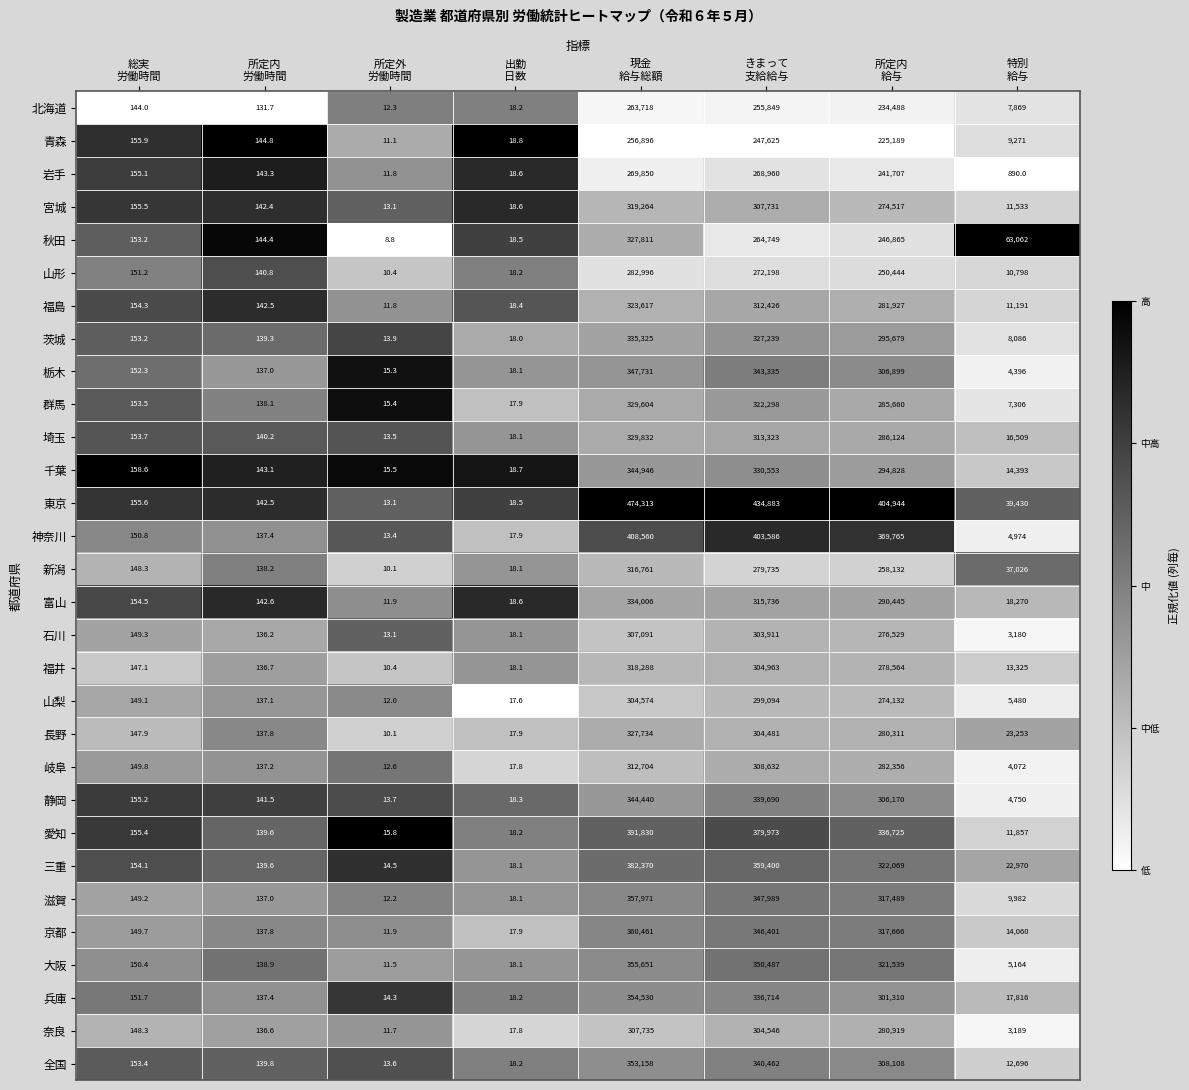

Rank the series at 特別
給与 from lowest to highest value.

岩手, 石川, 奈良, 岐阜, 栃木, 静岡, 神奈川, 大阪, 山梨, 群馬, 北海道, 茨城, 青森, 滋賀, 山形, 福島, 宮城, 愛知, 全国, 福井, 京都, 千葉, 埼玉, 兵庫, 富山, 三重, 長野, 新潟, 東京, 秋田